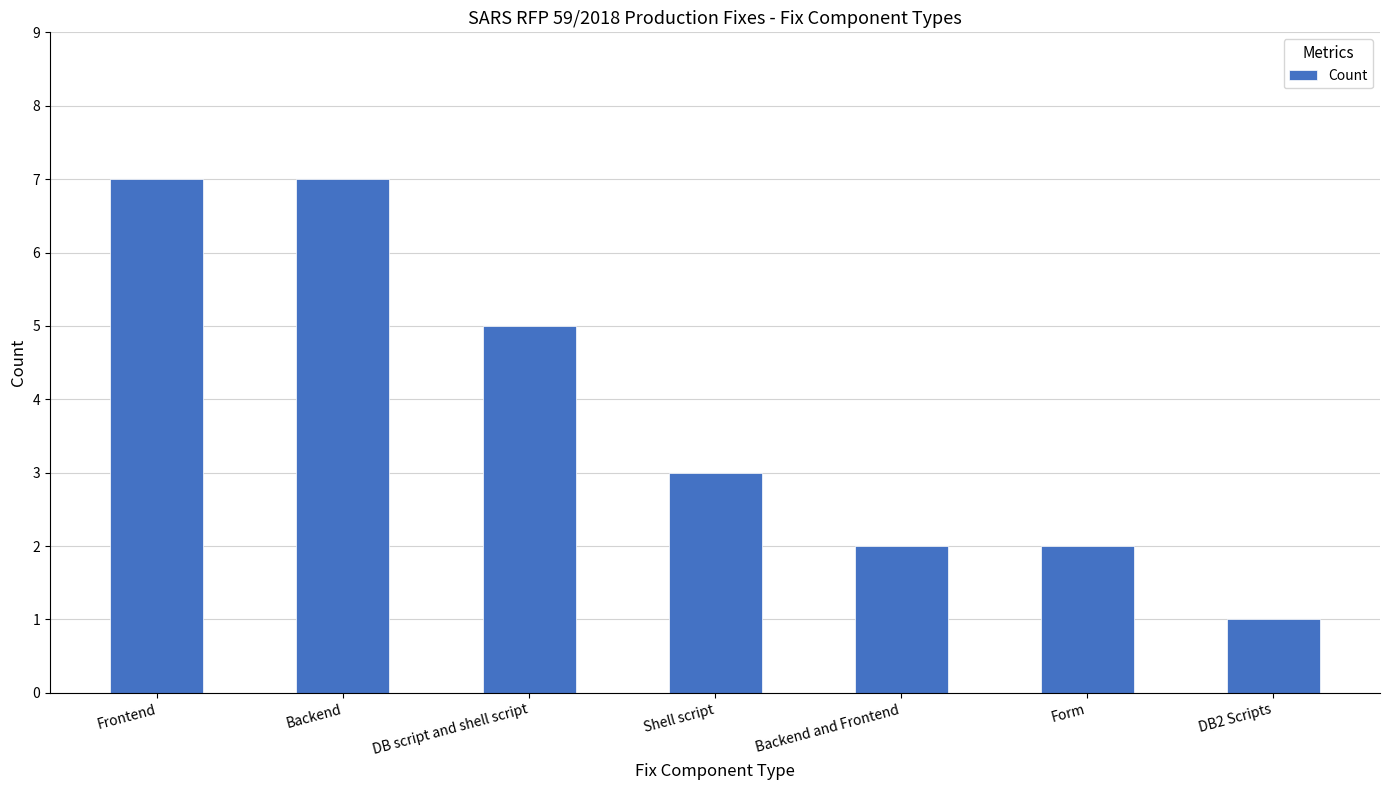

Where does the data first go above 3?

Frontend